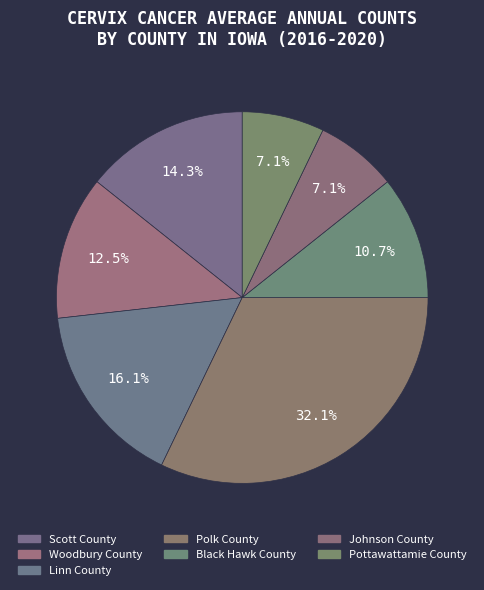

Is the sum of Pottawattamie County and Black Hawk County greater than half?

No